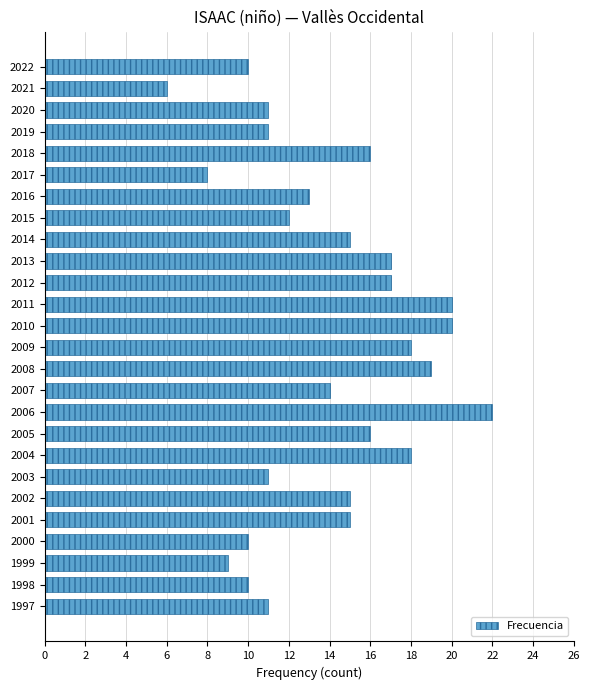

What is the sum of all values?

364